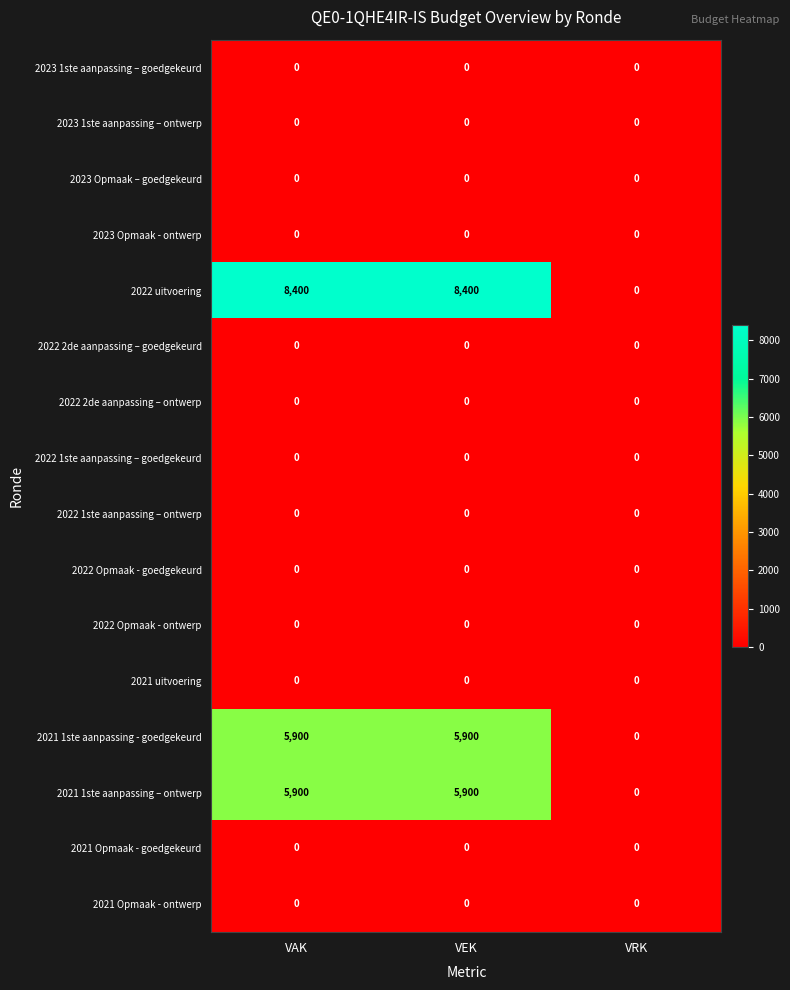

True or false: 2021 1ste aanpassing - goedgekeurd has a value of 5900 at VEK.

True